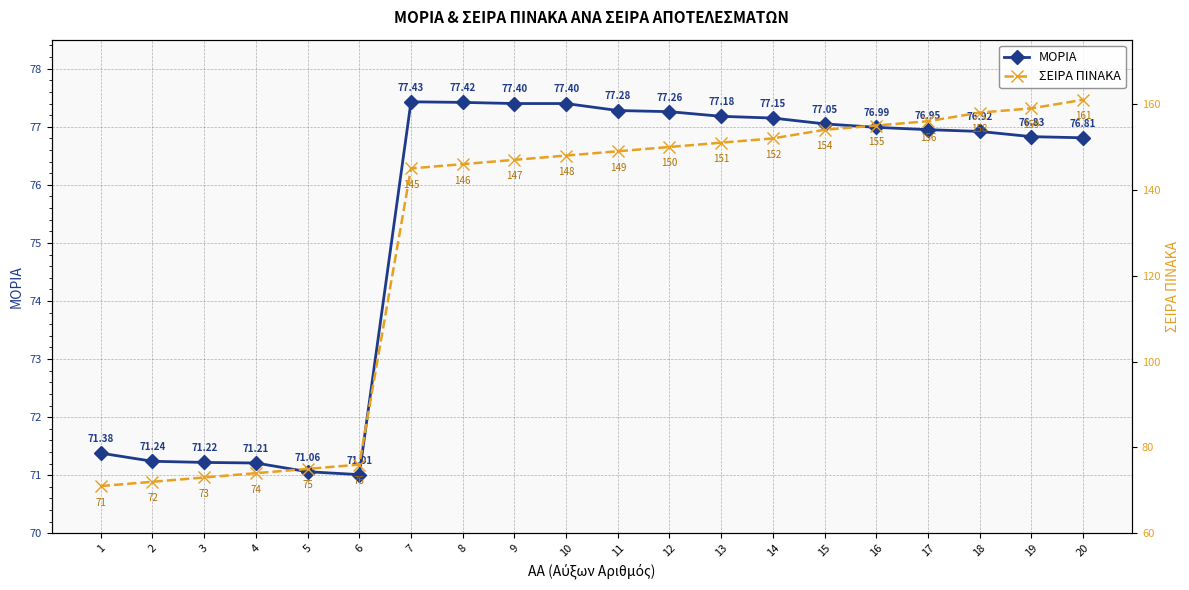

What is the approximate value of ΣΕΙΡΑ ΠΙΝΑΚΑ at 14?

152.0